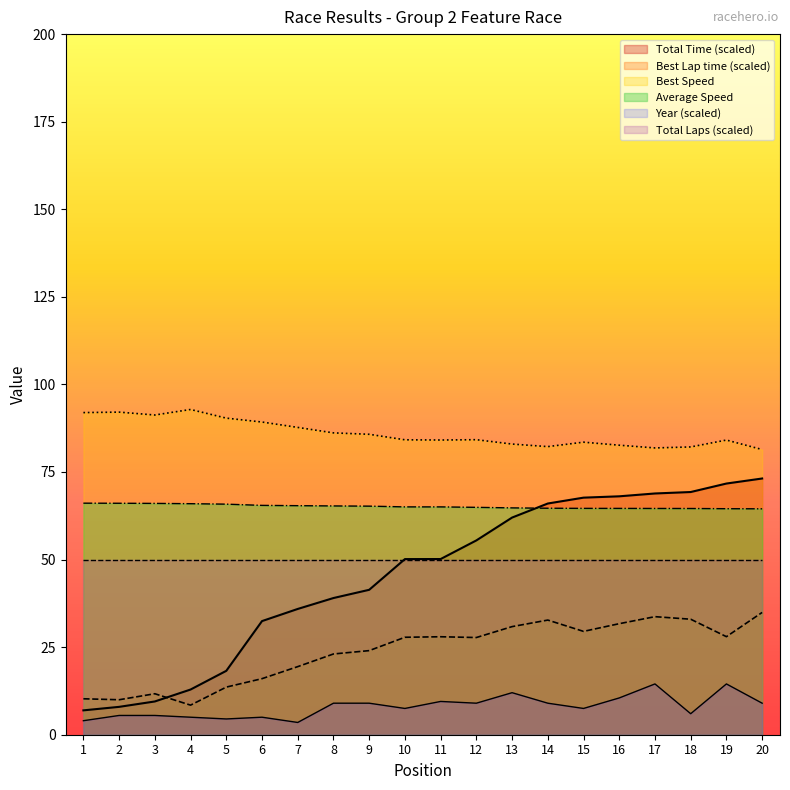

Which series has the widest spread of values?

Total Time (scaled)